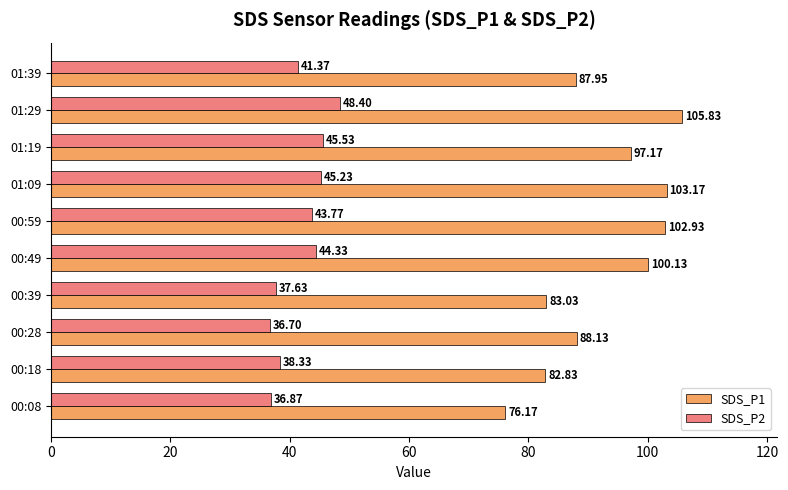

What is the difference between the maximum and second lowest values in the SDS_P1 series?

23.0